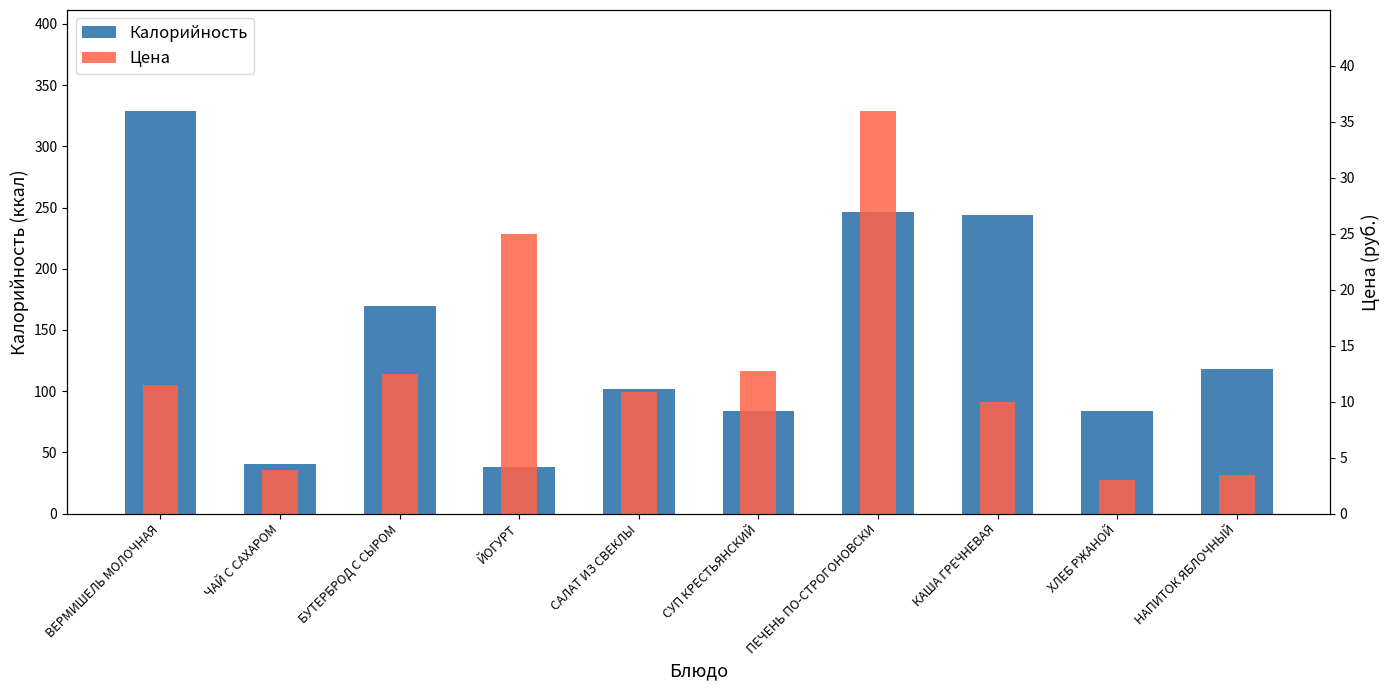

What is the highest value of the Цена series?

36.0